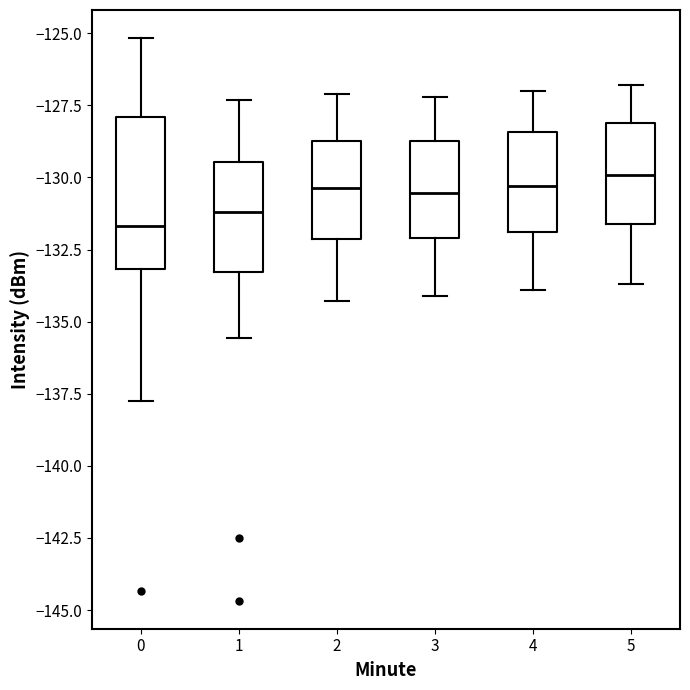

Comparing the boxes themselves (not the whiskers), which one is the tallest?

0